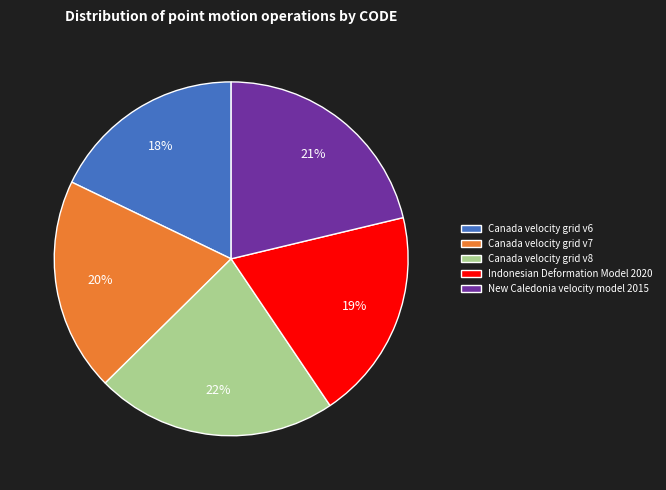

Does Canada velocity grid v7 account for over 50% of the chart?

No